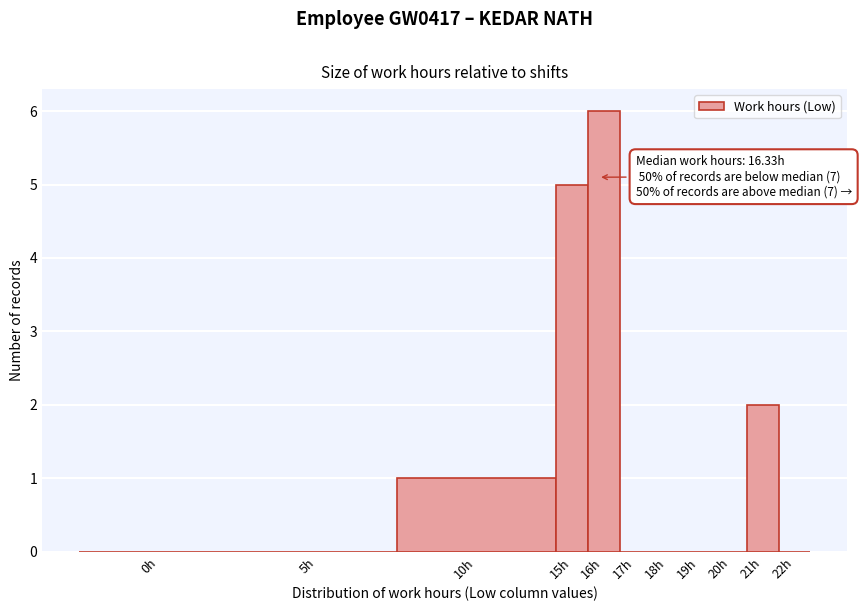

Reading left to right, what are all the values shown in this chart?

0h=0	5h=0	10h=1	15h=5	16h=6	17h=0	18h=0	19h=0	20h=0	21h=2	22h=0